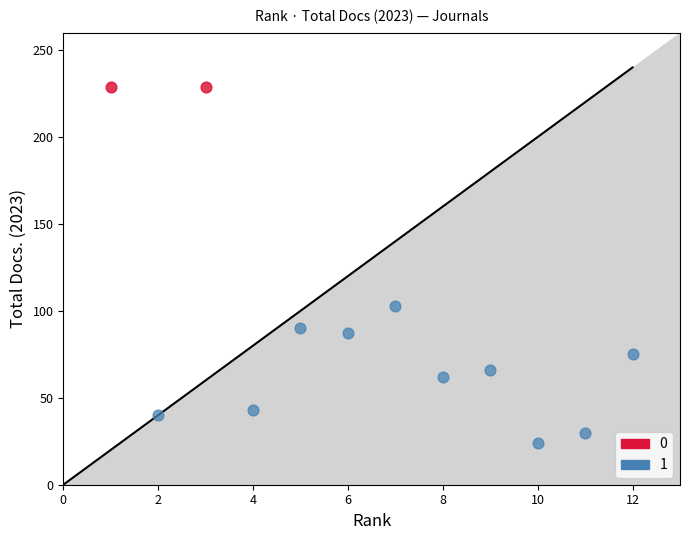

What are all the series names shown in the legend?

0, 1